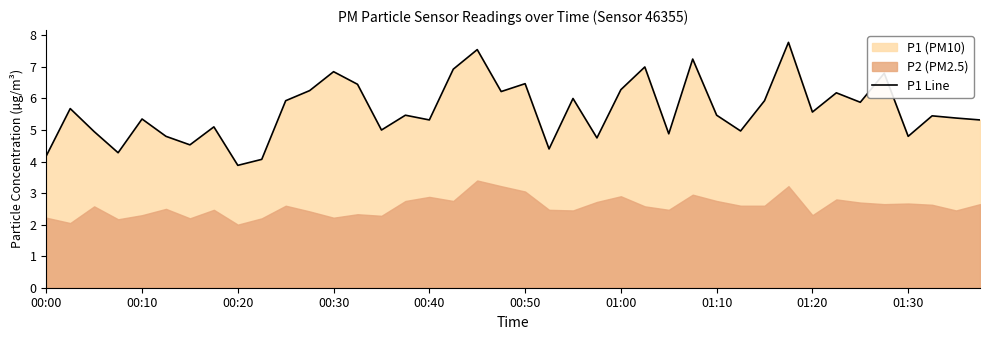

True or false: P1 Line has a value of 3.9 at 00:20.

True